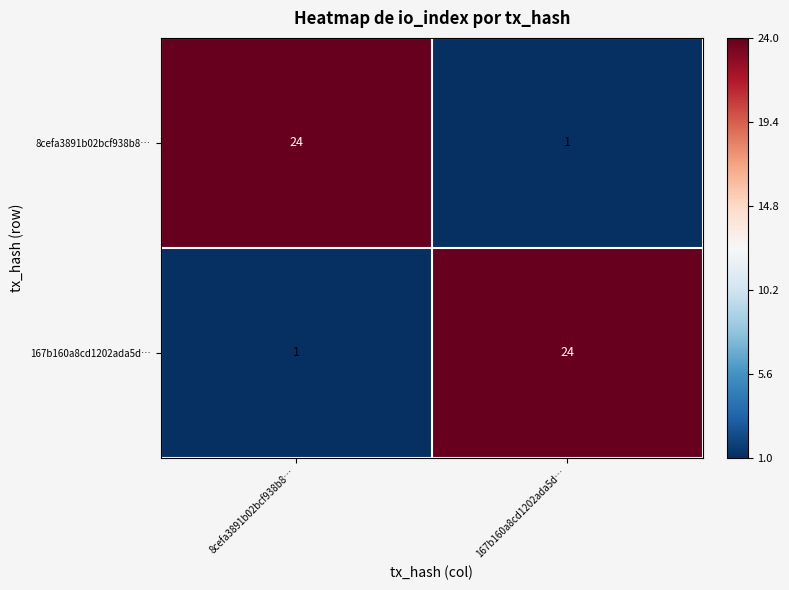

What is the difference between the maximum and minimum values in the 8cefa3891b02bcf938b8… series?

23